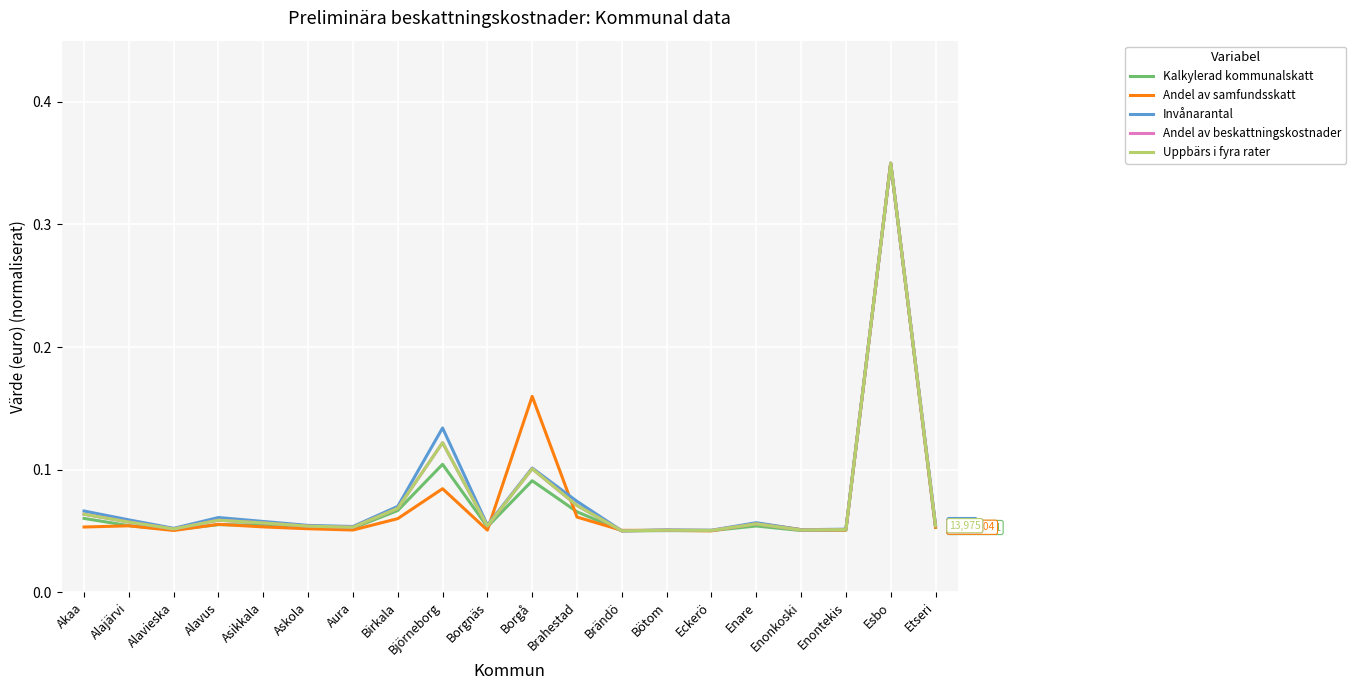

At which category is the sum across all series the highest?

Esbo